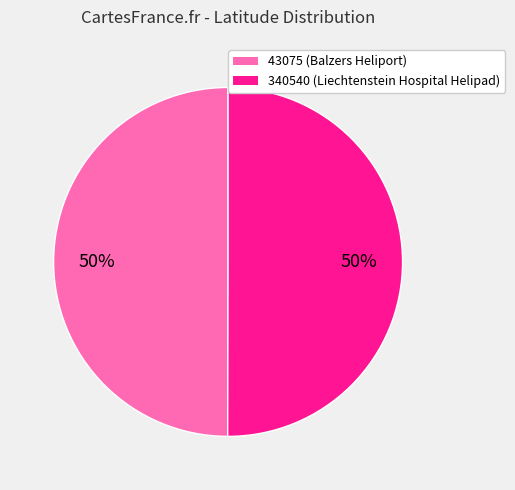

To the nearest percent, what is the combined percentage of 340540 and 43075?

100%